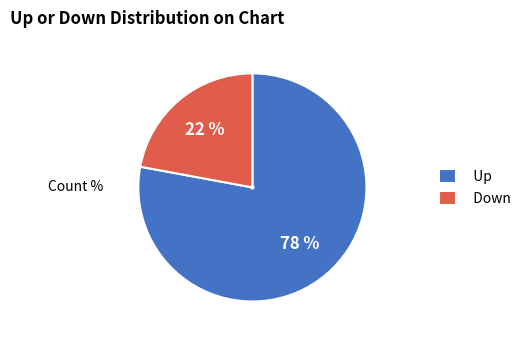

To the nearest percent, what percentage of the pie is Down?

22%